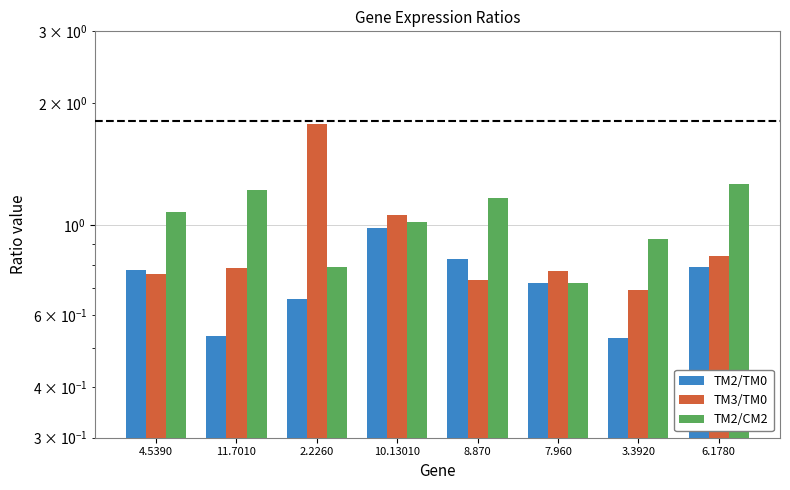

What is the difference between the second highest and second lowest values in the TM3/TM0 series?

0.3